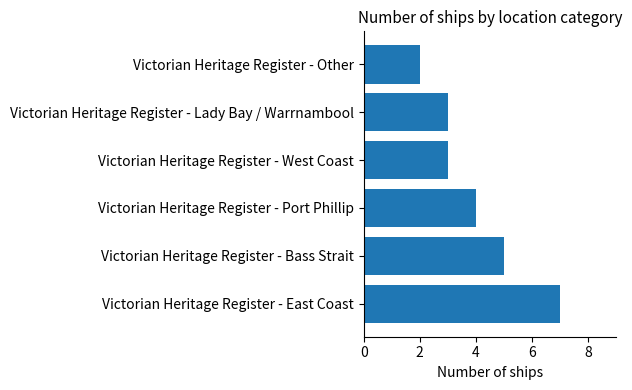

How many categories are shown in the chart?

6